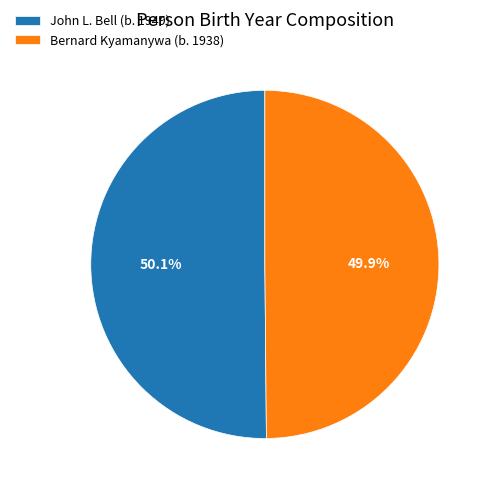

To the nearest percent, what is the combined percentage of John L. Bell (b. 1949) and Bernard Kyamanywa (b. 1938)?

100%